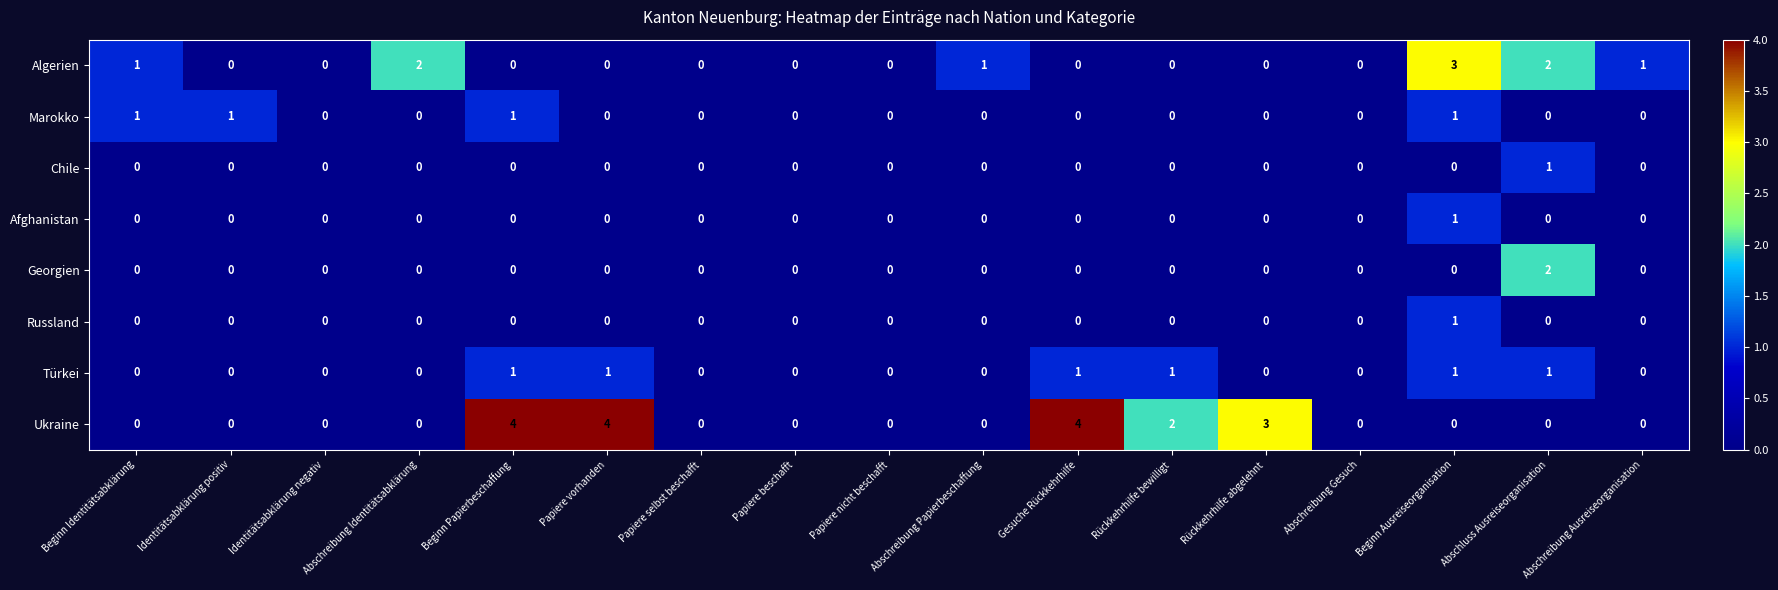

Is it true that Marokko equals 0 at Abschreibung Gesuch?

True